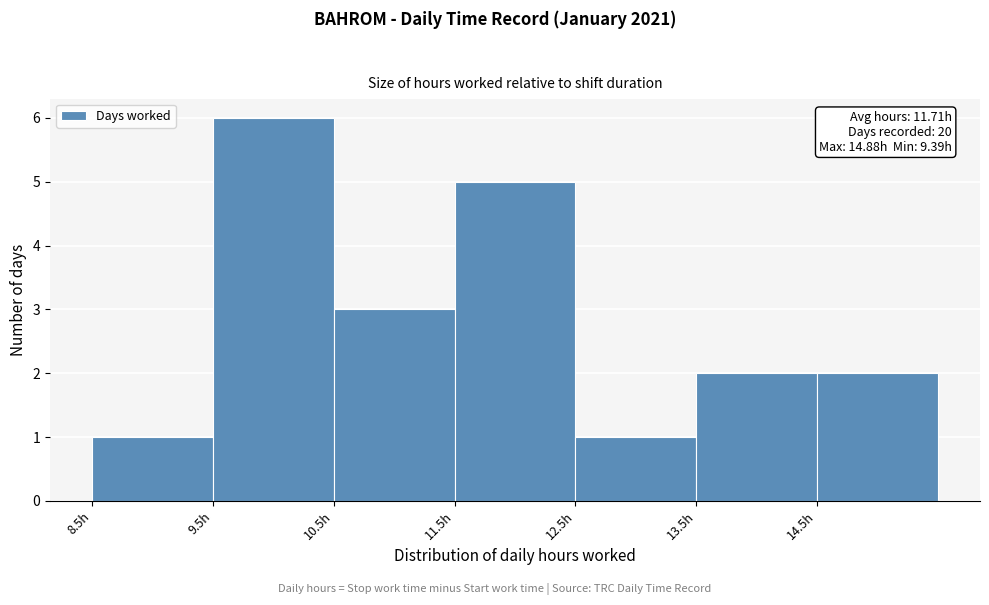

Over which range of the x-axis is the bar tallest?

9.5 to 10.5